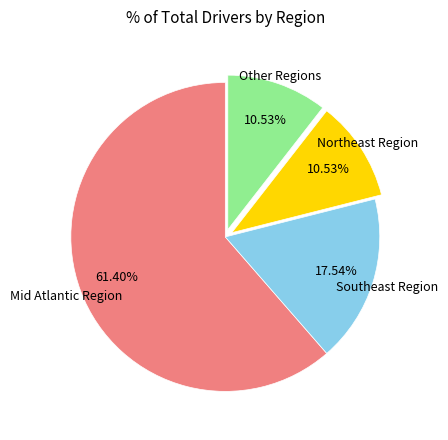

Which has a higher value, Other Regions or Southeast Region?

Southeast Region